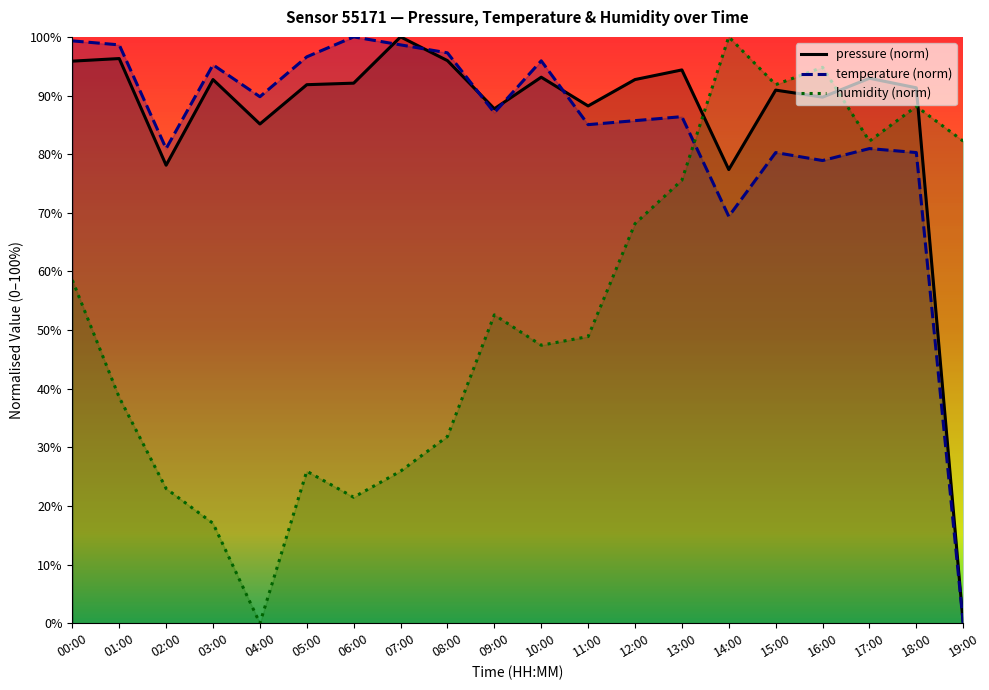

The value of pressure (norm) at 07:00 is 100.0. True or false?

True